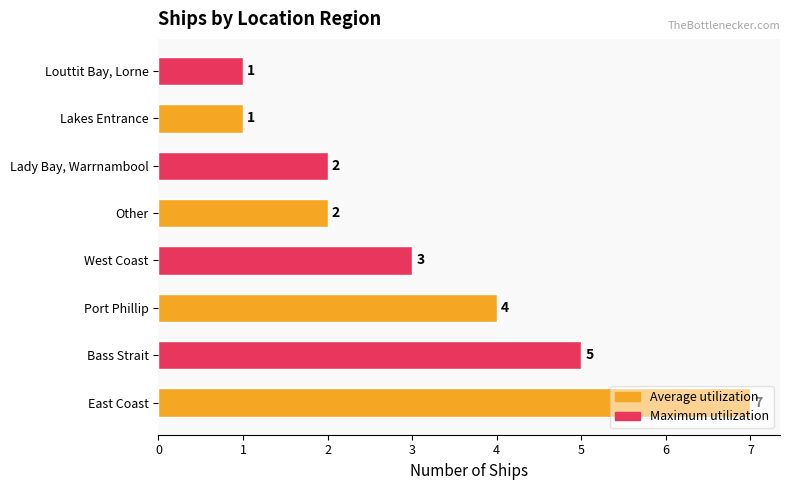

How many series are shown in this chart?

1